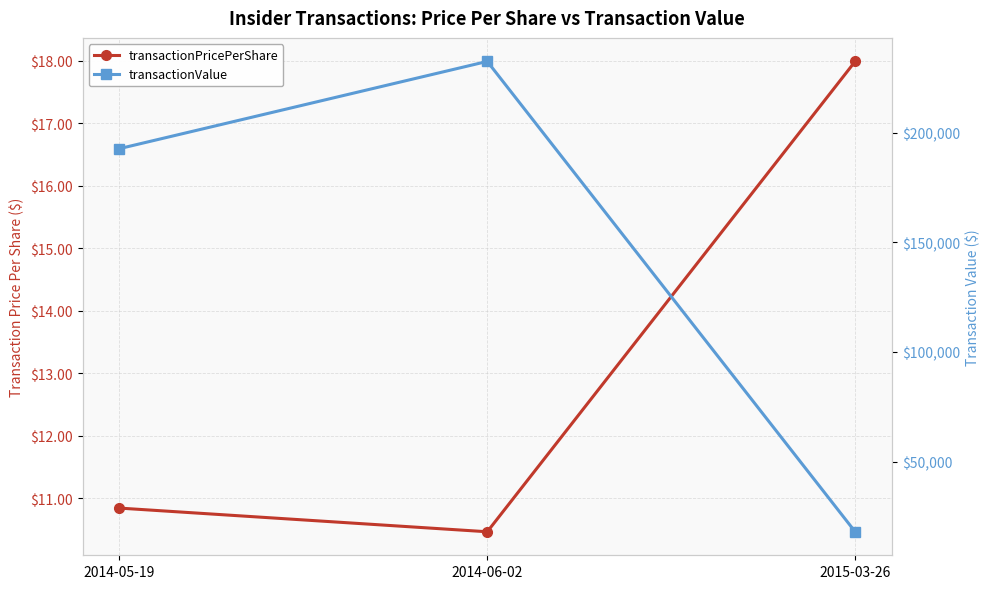

At 2014-05-19, list the series in order from largest to smallest.

transactionValue, transactionPricePerShare